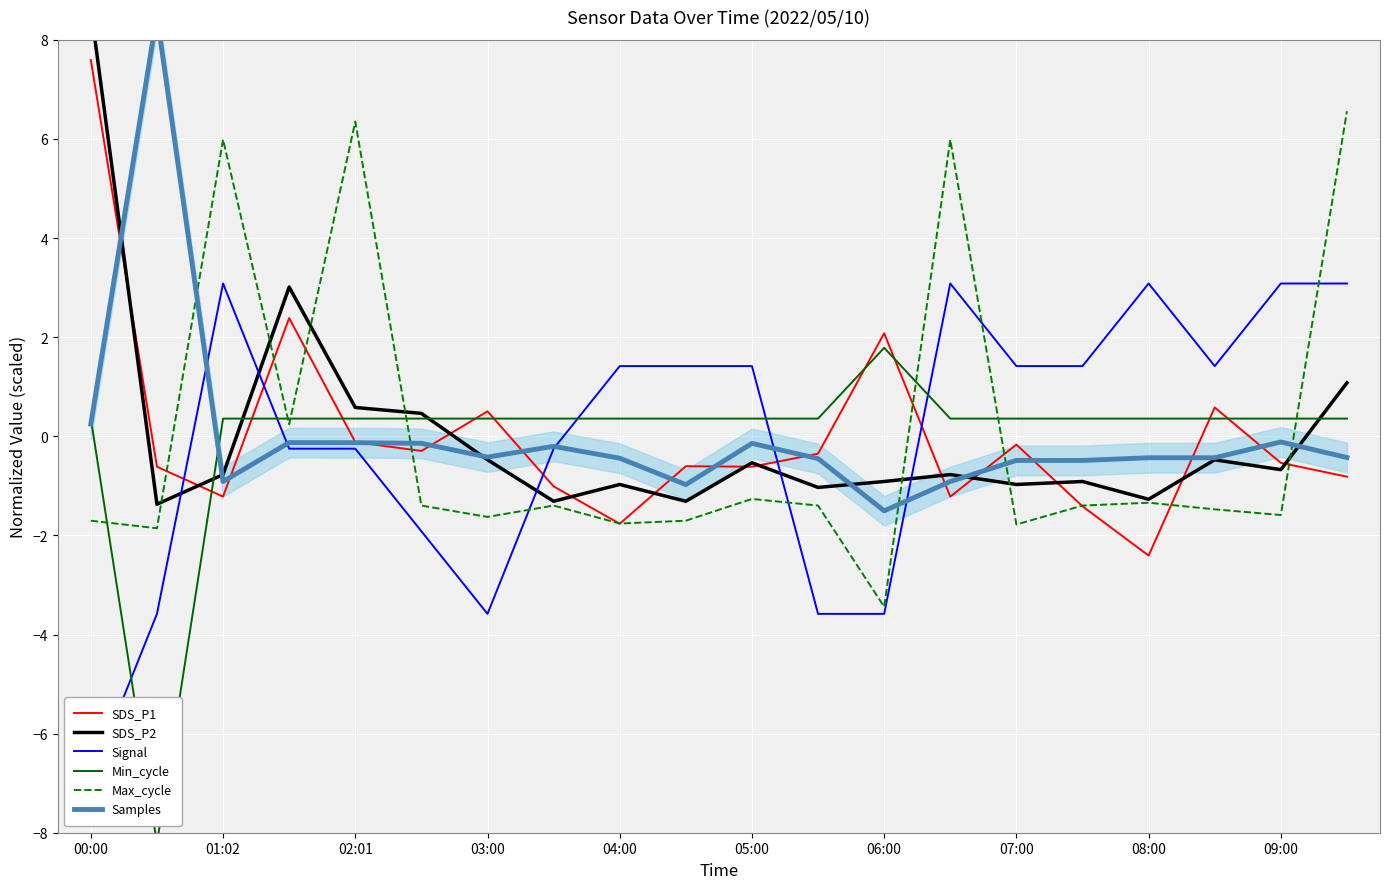

Which series has the largest total across all categories?

Signal